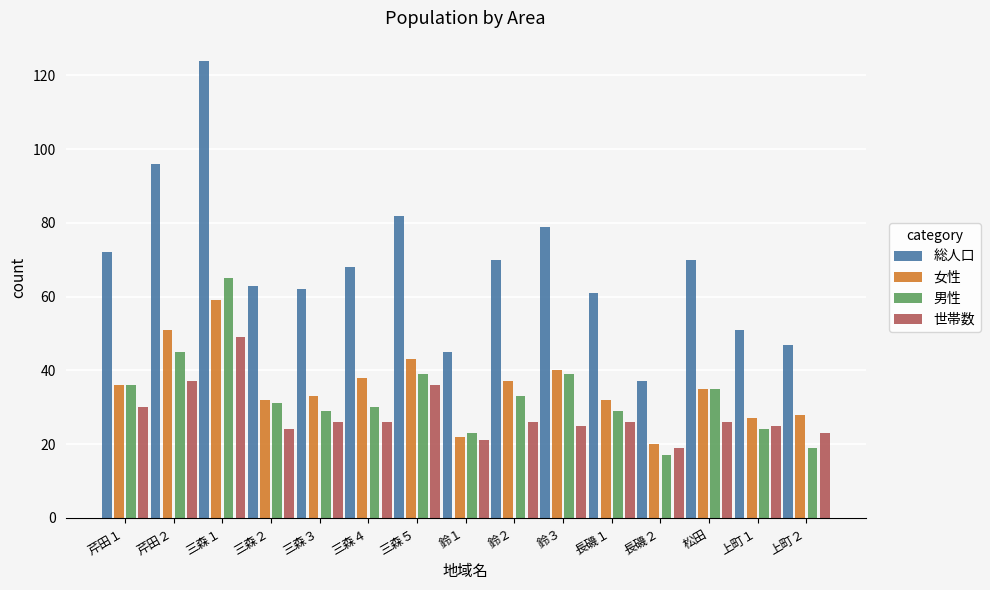

What is the minimum value shown in the chart?

17